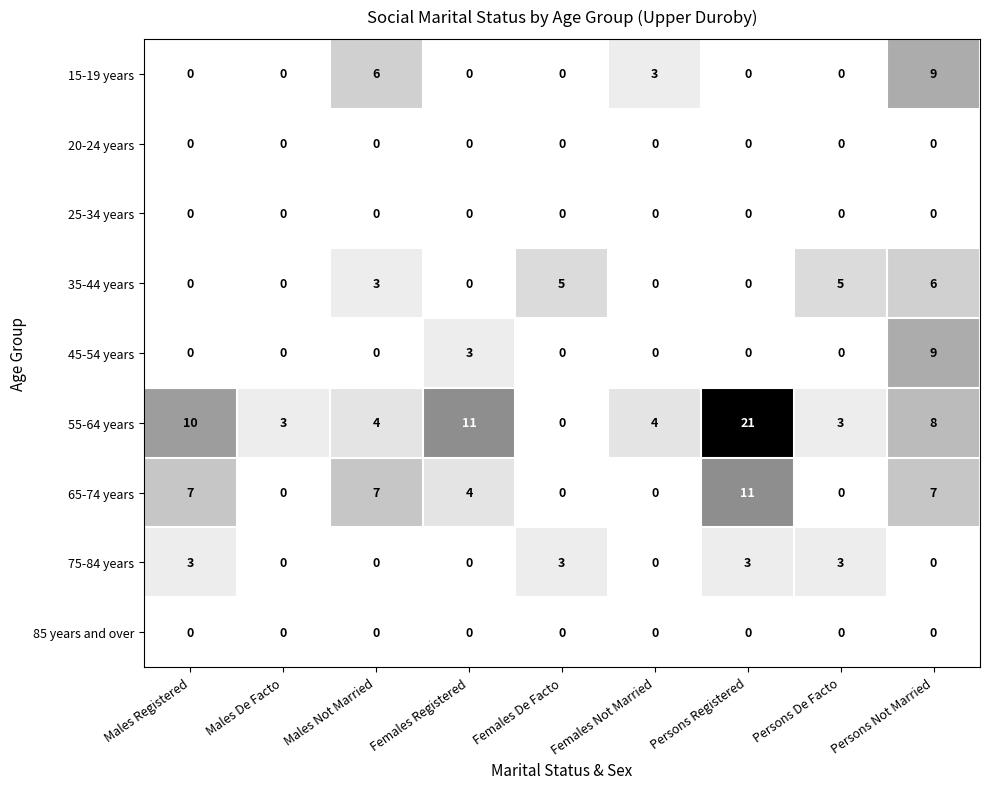

Count the number of data series in this chart.

9